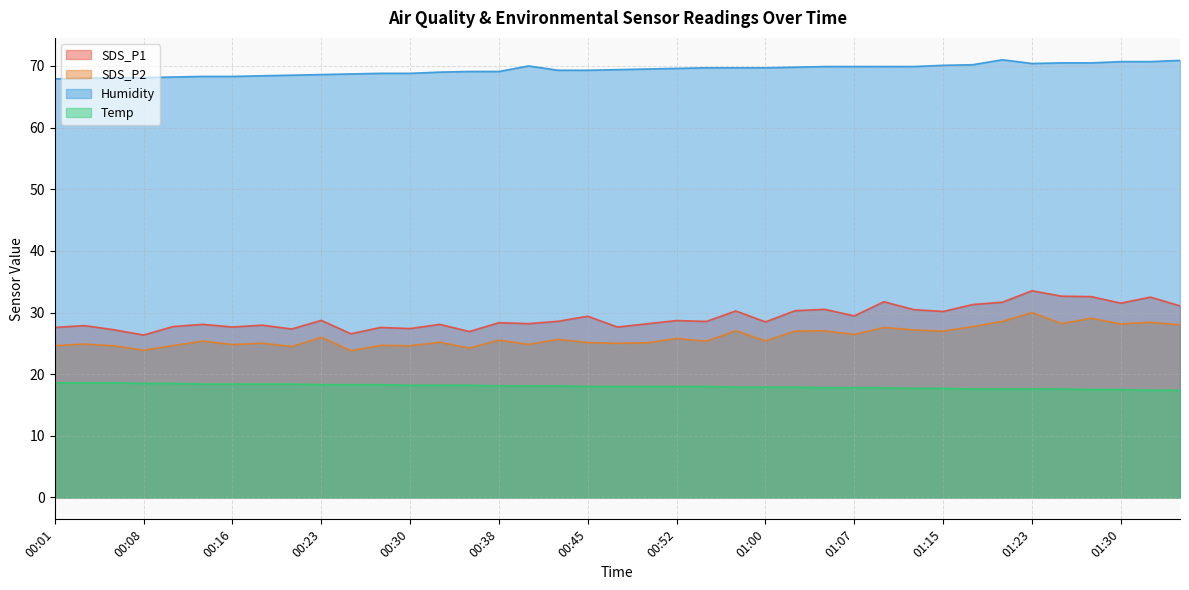

Which series has the widest spread of values?

SDS_P1